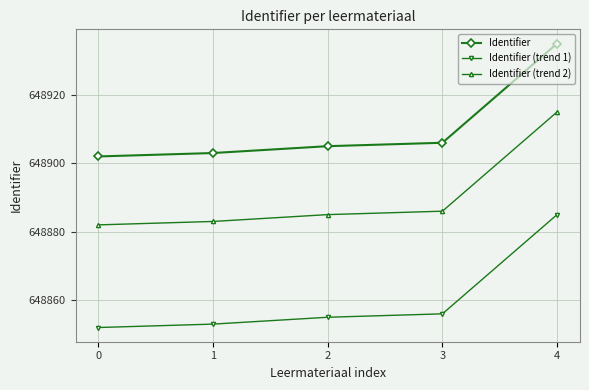

How many lines are shown in the chart?

3